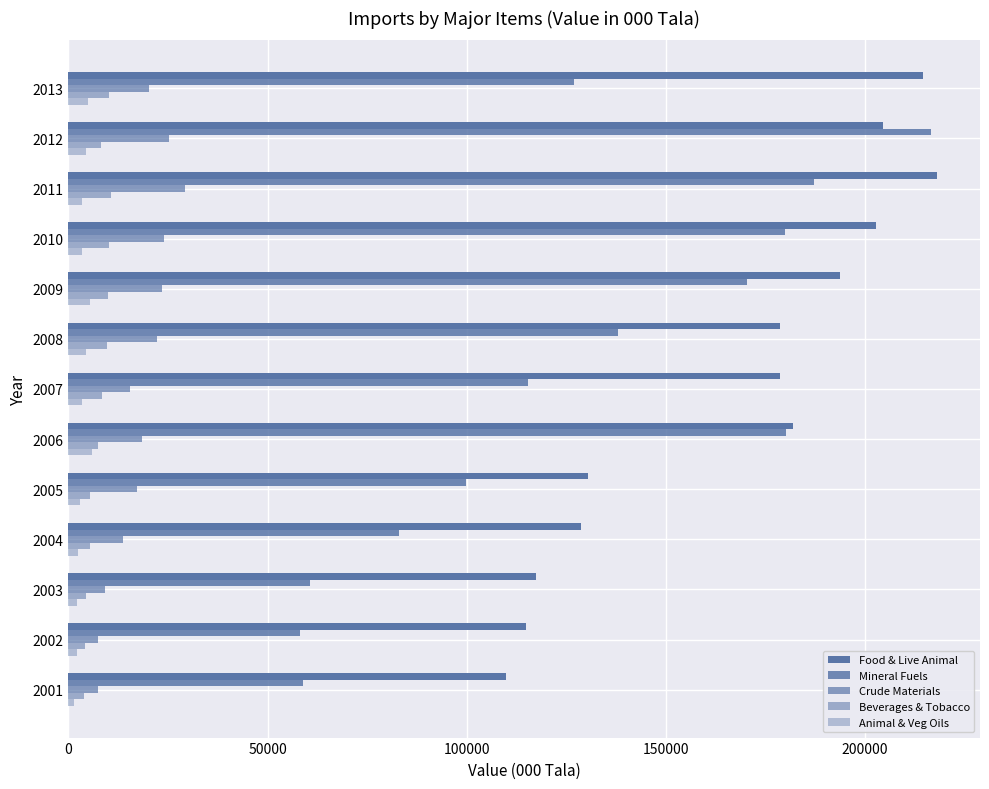

How many categories are shown in the chart?

13